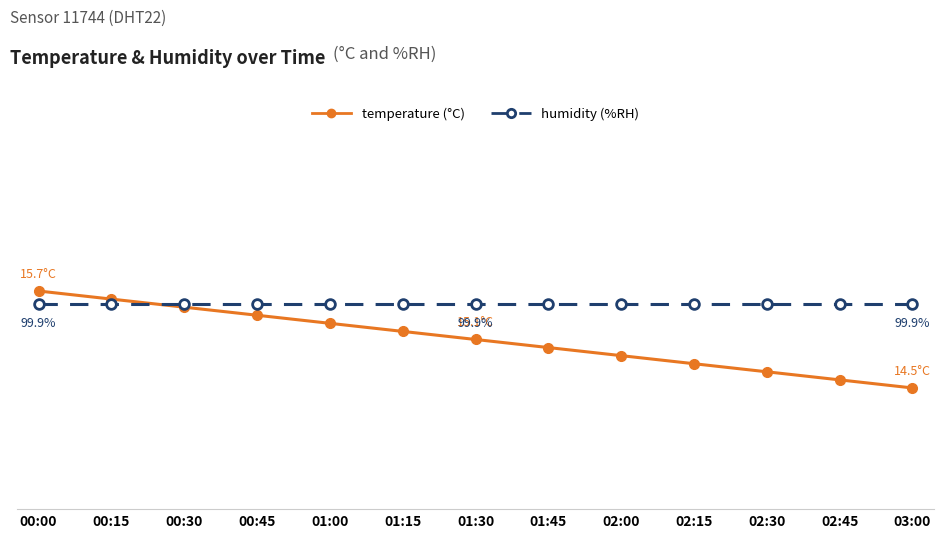

How many data points in temperature are above 15?

7